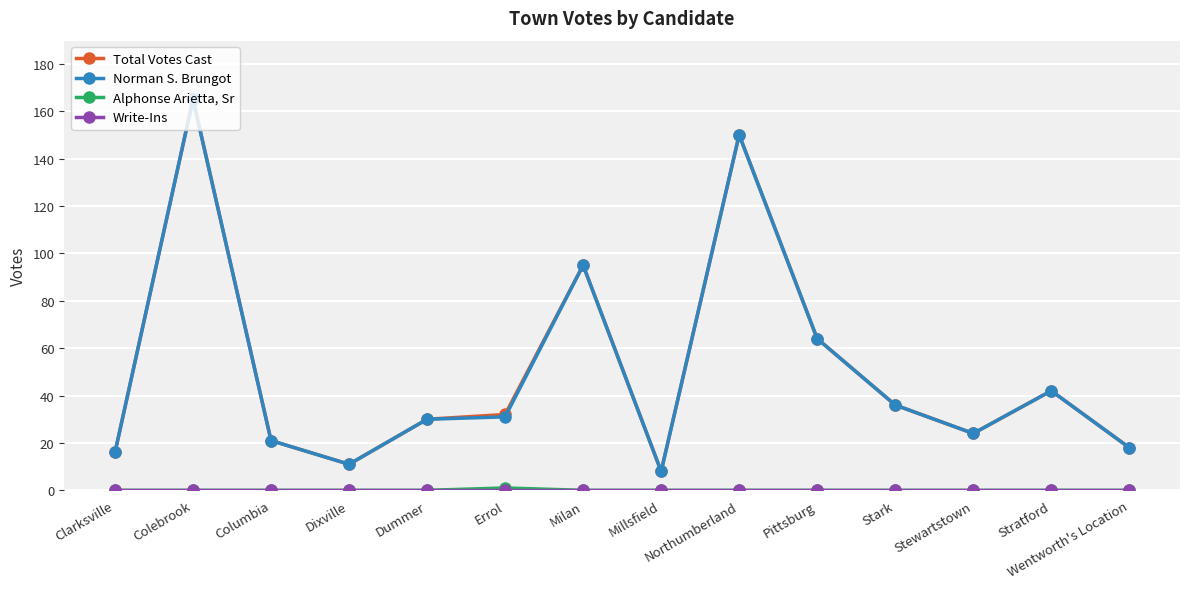

Where is Norman S. Brungot nearest to the value 86?

Milan